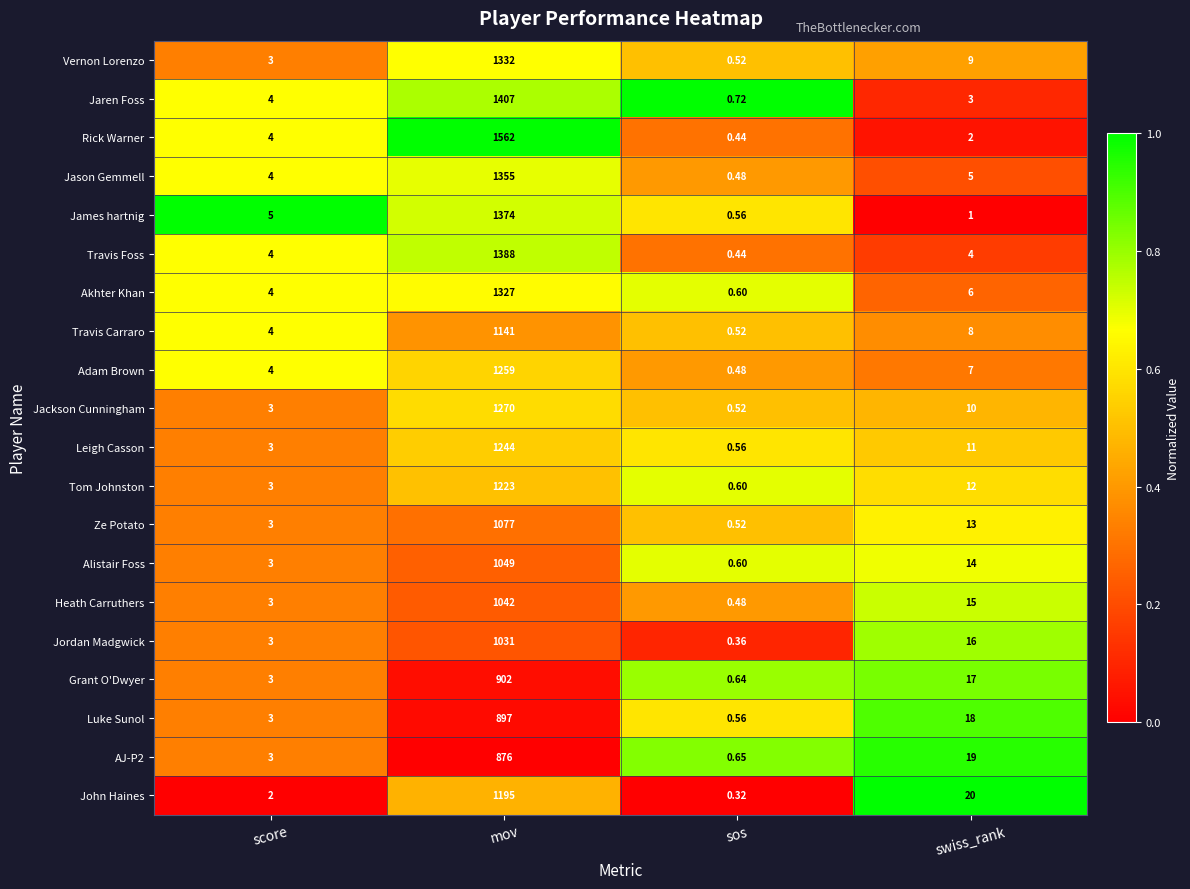

Rank the categories by Luke Sunol value from highest to lowest.

mov, swiss_rank, score, sos